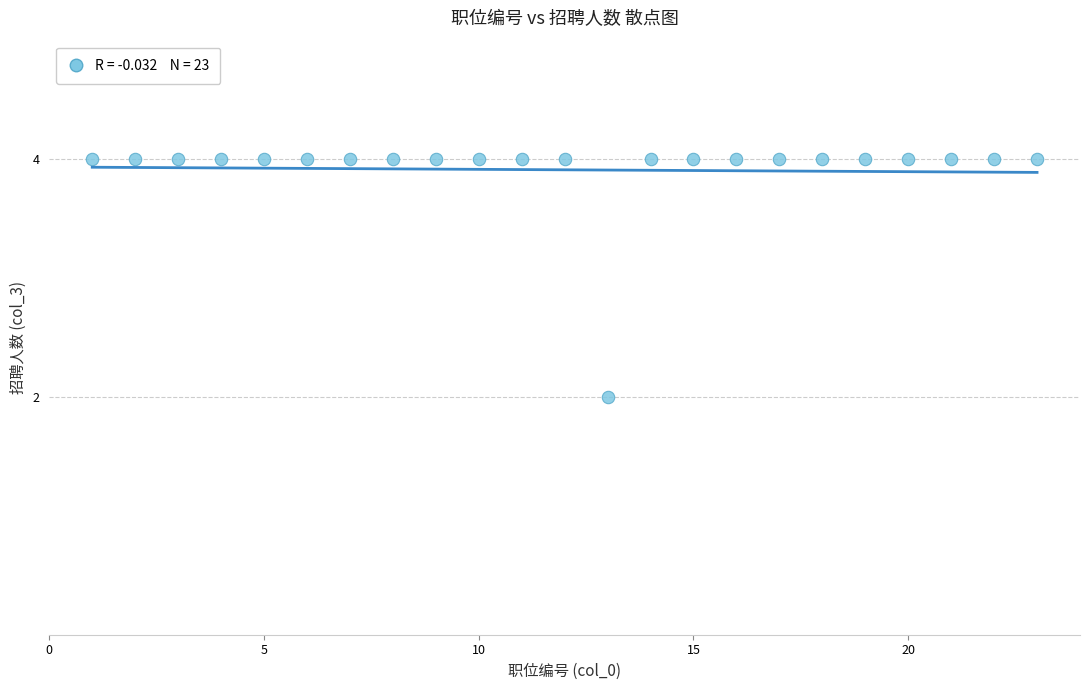

What is the range of X values (max minus min)?

22